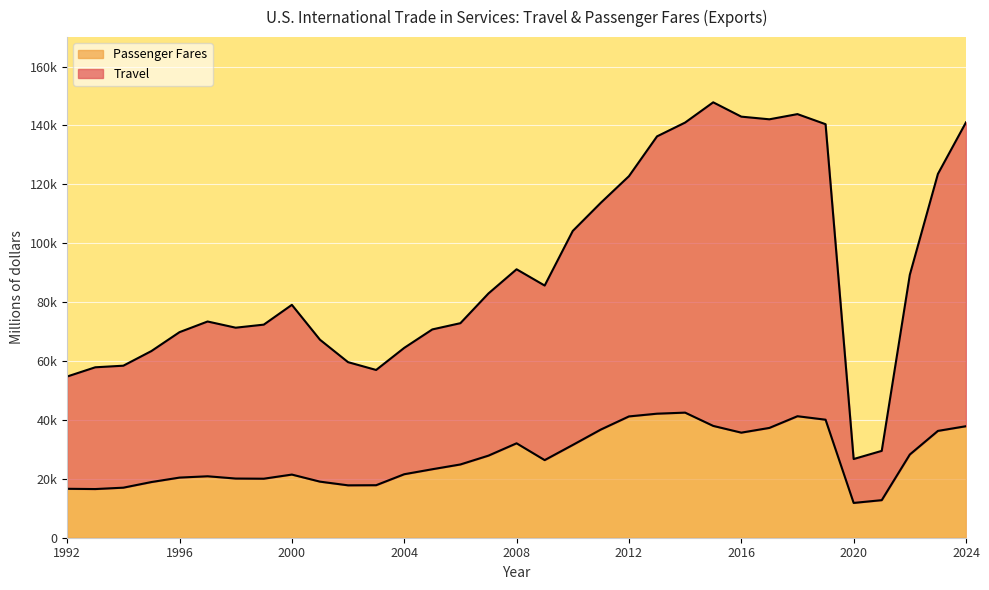

True or false: Passenger Fares and Travel intersect in this chart.

False